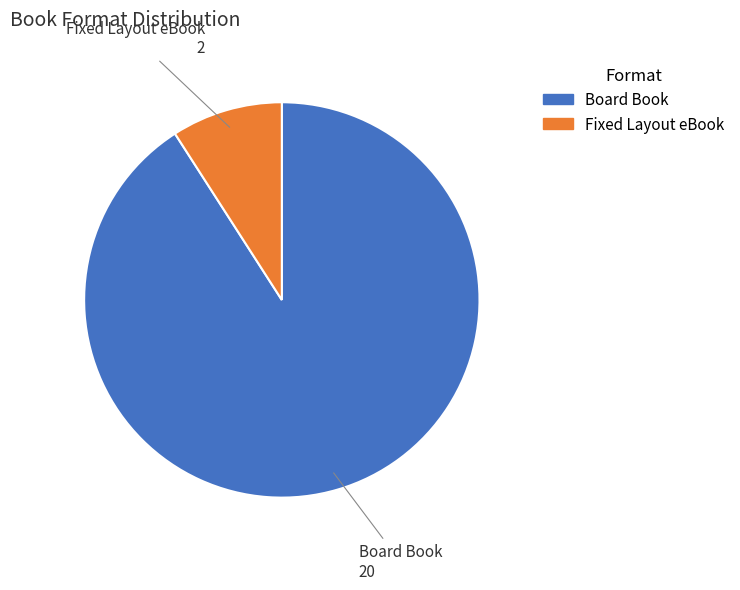

Does any single category account for the majority?

Yes